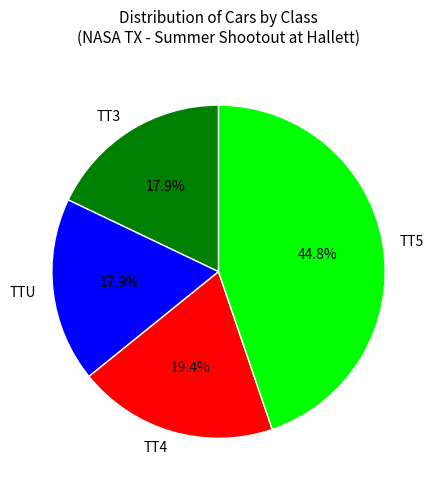

Count the number of slices in the pie.

4